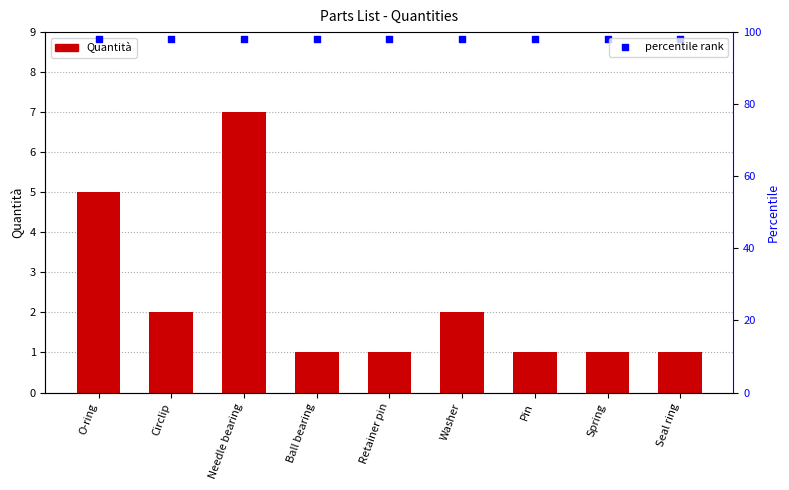

Which series has the largest Y range (max minus min)?

Quantità